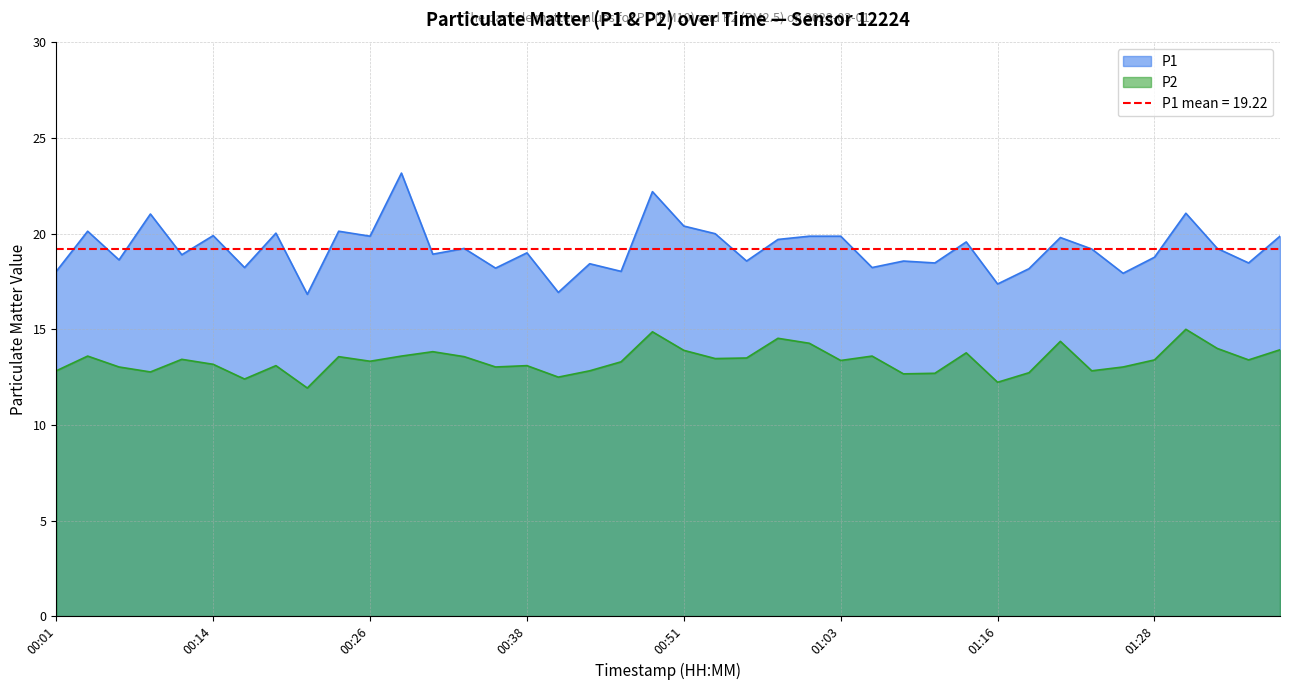

What is the minimum value shown in the chart?

11.9